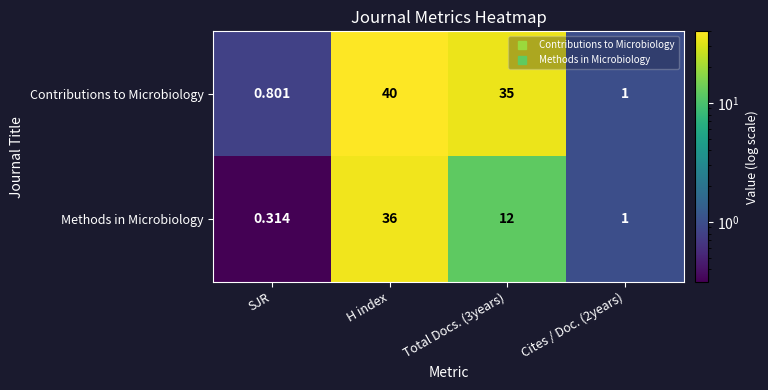

Which series has the largest total across all categories?

Contributions to Microbiology